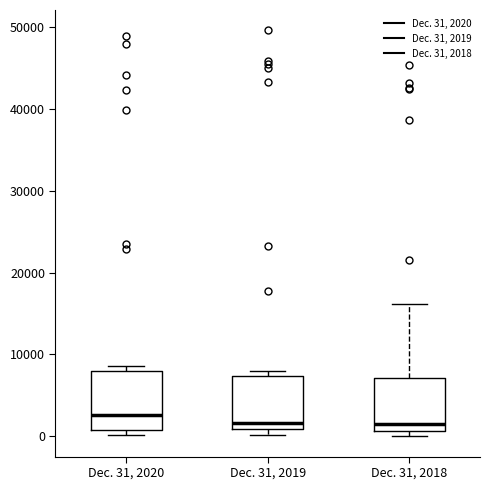

Reading left to right, read every box against the y-axis: the position of its median line, the range the box covers, and the ends of its whiskers. The values are not printed on the chart, so give them approximately, as read against the axis.

Dec. 31, 2020: median 3000, box 1000 to 8000, whiskers 0 to 9000
Dec. 31, 2019: median 2000, box 1000 to 7000, whiskers 0 to 8000
Dec. 31, 2018: median 2000, box 1000 to 7000, whiskers 0 to 16000